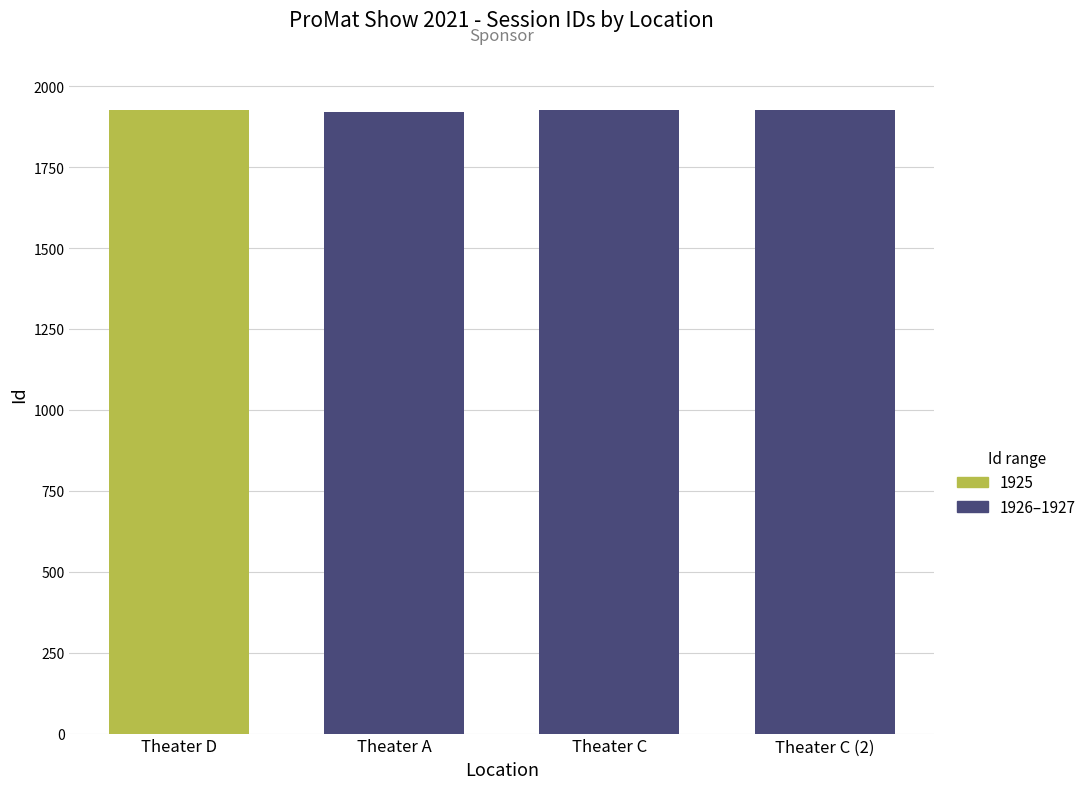

Does the chart contain any negative values?

No